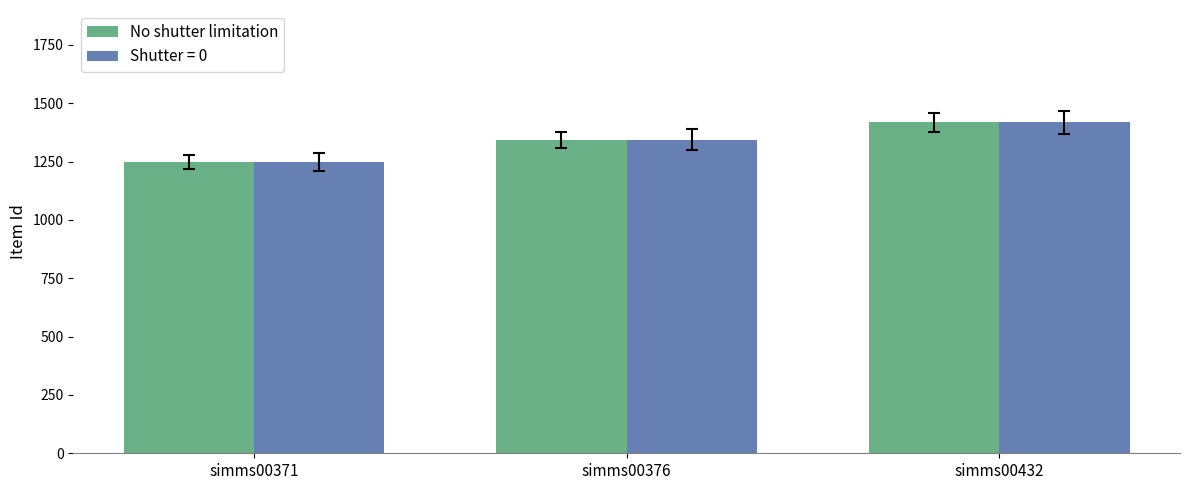

Reading left to right, transcribe all the data shown in this chart.

No shutter limitation: simms00371=1249	simms00376=1343	simms00432=1418
Shutter = 0: simms00371=1249	simms00376=1343	simms00432=1418